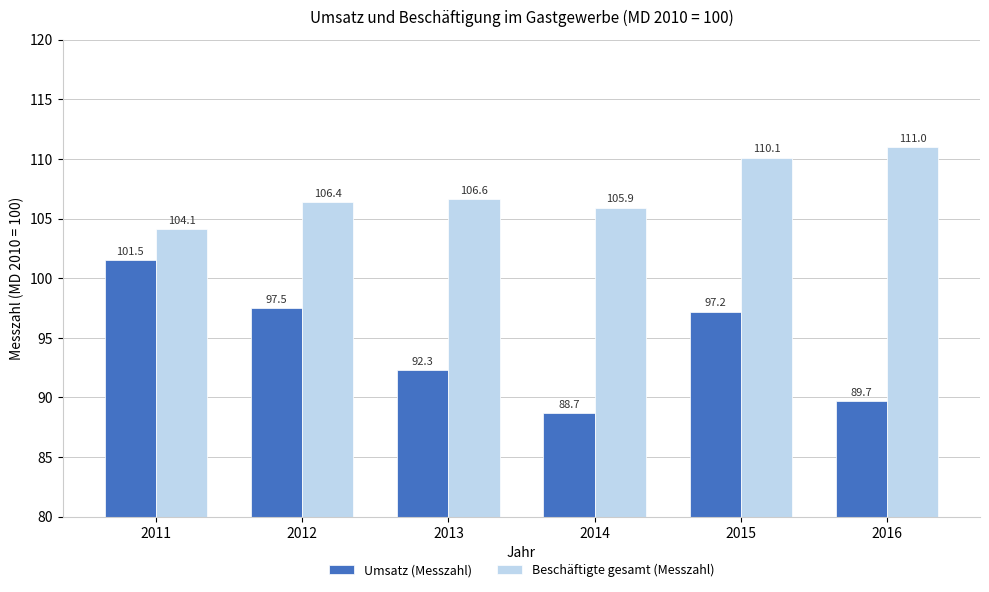

Reading left to right, list all the values displayed in this chart.

Umsatz (Messzahl): 101.5	97.5	92.3	88.7	97.2	89.7
Beschäftigte gesamt (Messzahl): 104.1	106.4	106.6	105.9	110.1	111.0